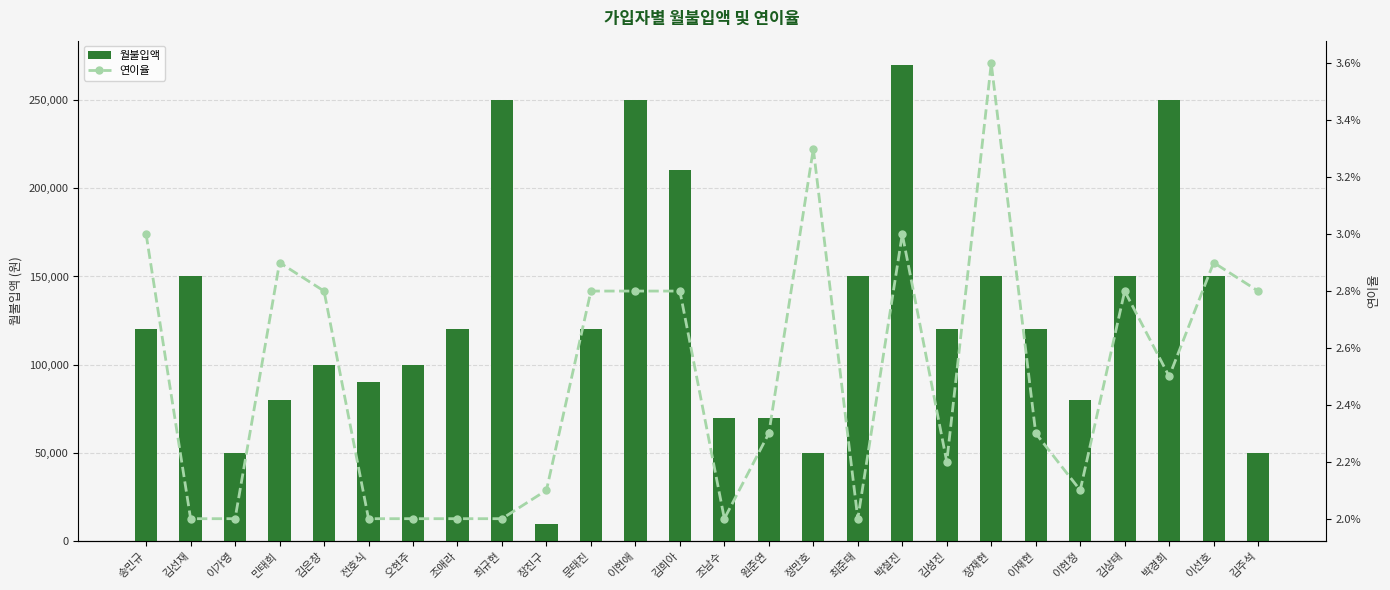

Reading left to right, extract all data points from this chart.

월불입액: 송민규=120000.0	김선재=150000.0	이가영=50000.0	민태희=80000.0	김은창=100000.0	전호식=90000.0	오현주=100000.0	조애라=120000.0	최규현=250000.0	장진구=10000.0	문태진=120000.0	이현애=250000.0	김희아=210000.0	조남수=70000.0	원준연=70000.0	정만호=50000.0	최준태=150000.0	박철진=270000.0	김성진=120000.0	장재현=150000.0	이재현=120000.0	이현정=80000.0	김상태=150000.0	박경희=250000.0	이선호=150000.0	김주석=50000.0
연이율: 송민규=0.0	김선재=0.0	이가영=0.0	민태희=0.0	김은창=0.0	전호식=0.0	오현주=0.0	조애라=0.0	최규현=0.0	장진구=0.0	문태진=0.0	이현애=0.0	김희아=0.0	조남수=0.0	원준연=0.0	정만호=0.0	최준태=0.0	박철진=0.0	김성진=0.0	장재현=0.0	이재현=0.0	이현정=0.0	김상태=0.0	박경희=0.0	이선호=0.0	김주석=0.0